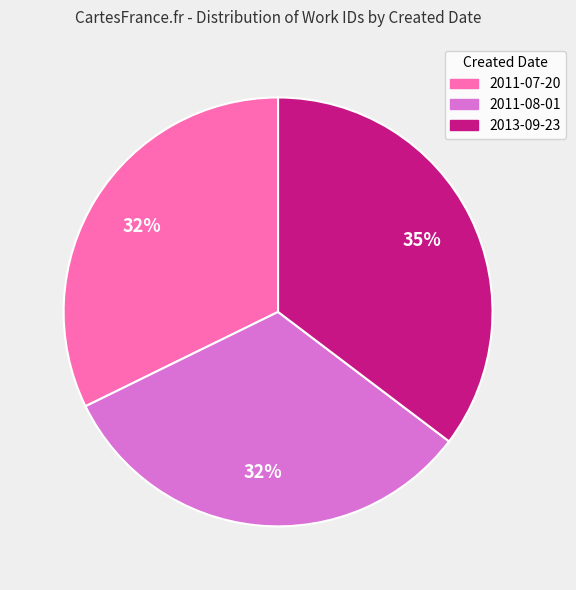

What is the ratio of the value at 2011-08-01 to the value at 2013-09-23?

0.9